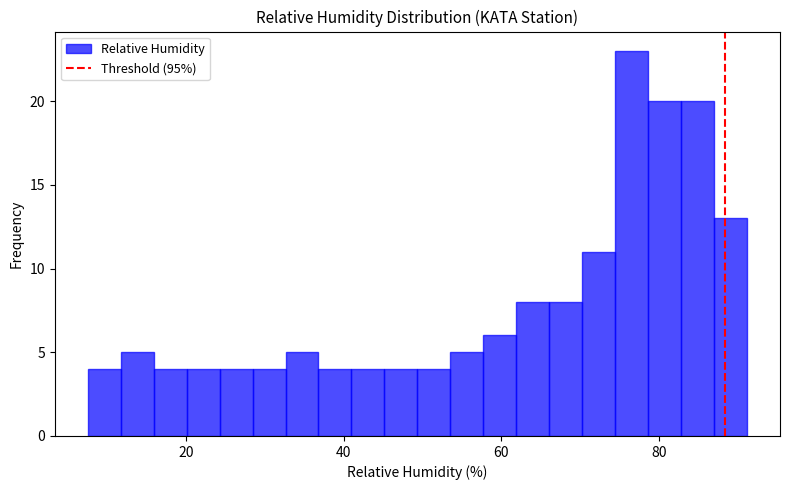

Read against the x-axis, roughly where is the centre of the tallest bar?

76